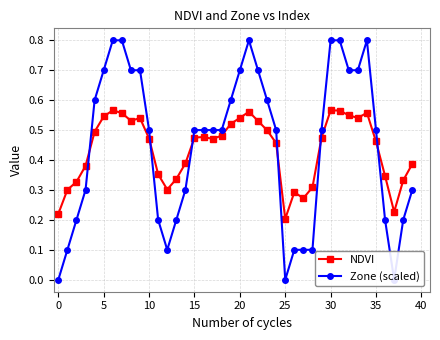

The NDVI series shows 0.4 at 0. True or false?

False